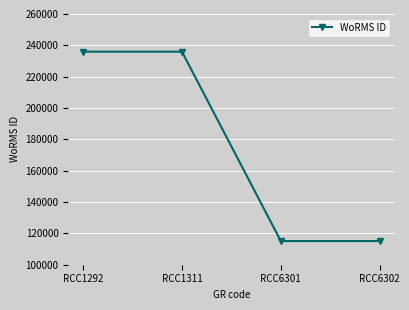

How many lines are shown in the chart?

1